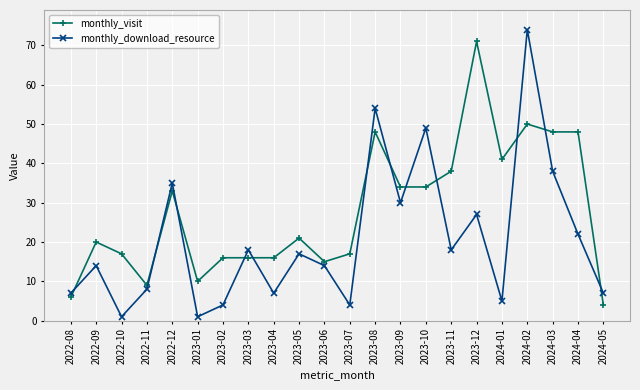

Where is the first local maximum for monthly_download_resource?

2022-09